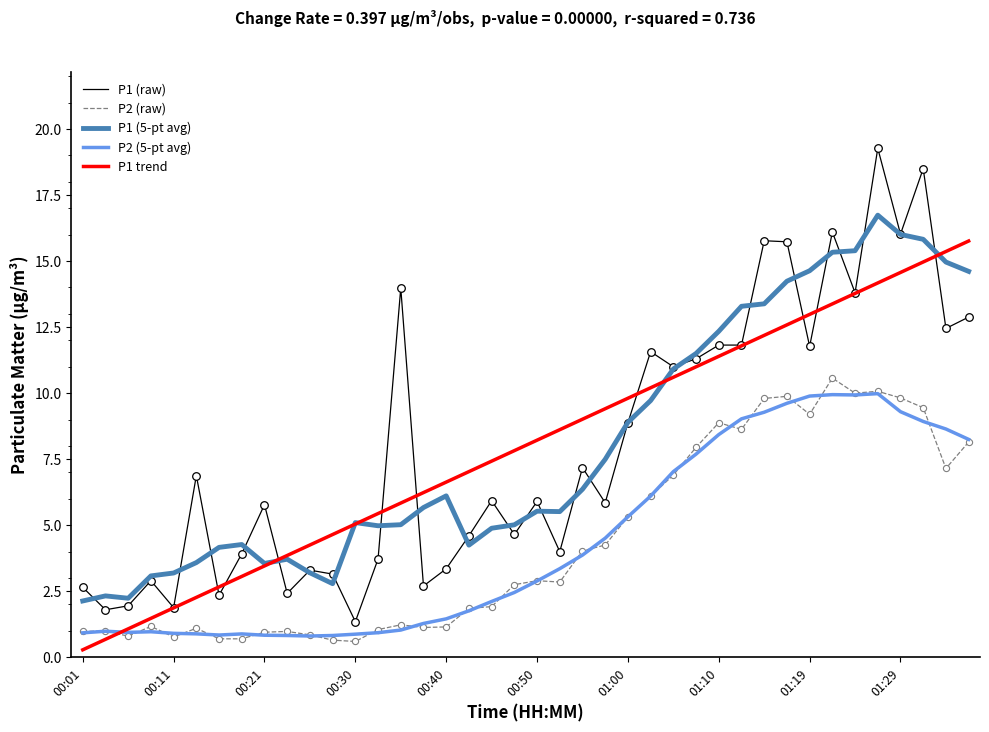

True or false: P1 (5-pt avg) and P2 (raw) intersect in this chart.

False